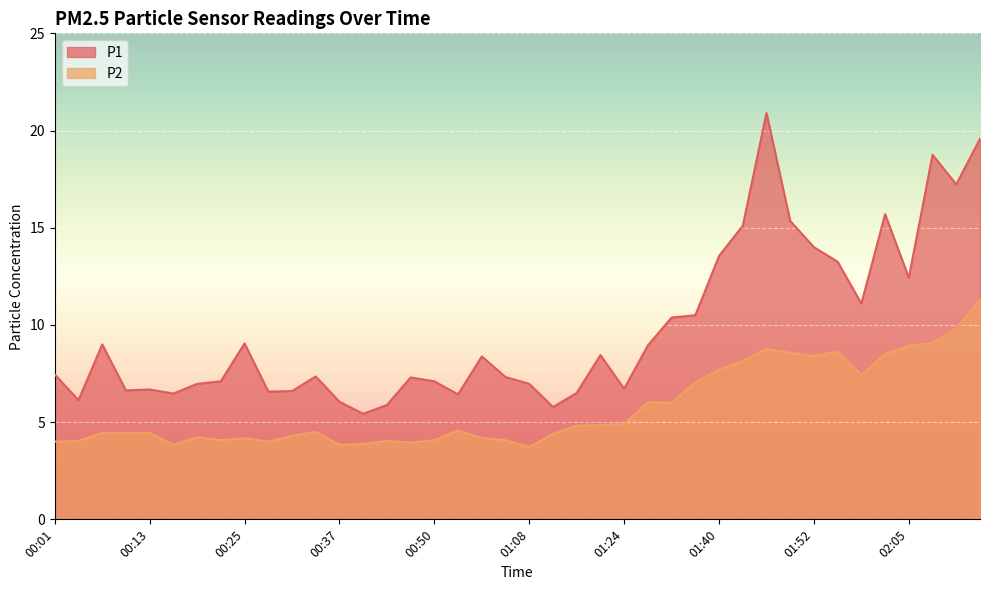

Reading right to left, transcribe all the data shown in this chart.

P1: 02:14=19.6	02:11=17.2	02:08=18.8	02:05=12.4	02:01=15.7	01:58=11.1	01:55=13.2	01:52=14.0	01:49=15.3	01:46=20.9	01:43=15.1	01:40=13.6	01:37=10.5	01:34=10.4	01:31=8.9	01:24=6.7	01:21=8.4	01:18=6.5	01:15=5.8	01:08=7.0	00:59=7.3	00:56=8.4	00:53=6.4	00:50=7.1	00:46=7.3	00:43=5.9	00:40=5.4	00:37=6.0	00:34=7.3	00:31=6.6	00:28=6.6	00:25=9.1	00:22=7.1	00:19=7.0	00:16=6.5	00:13=6.7	00:10=6.6	00:07=9.0	00:04=6.1	00:01=7.5
P2: 02:14=11.3	02:11=9.8	02:08=9.1	02:05=8.9	02:01=8.5	01:58=7.4	01:55=8.6	01:52=8.4	01:49=8.6	01:46=8.8	01:43=8.2	01:40=7.7	01:37=7.0	01:34=6.0	01:31=6.0	01:24=4.9	01:21=4.8	01:18=4.8	01:15=4.4	01:08=3.7	00:59=4.1	00:56=4.2	00:53=4.6	00:50=4.1	00:46=4.0	00:43=4.0	00:40=3.9	00:37=3.8	00:34=4.5	00:31=4.3	00:28=4.0	00:25=4.2	00:22=4.1	00:19=4.2	00:16=3.9	00:13=4.5	00:10=4.5	00:07=4.5	00:04=4.0	00:01=4.0